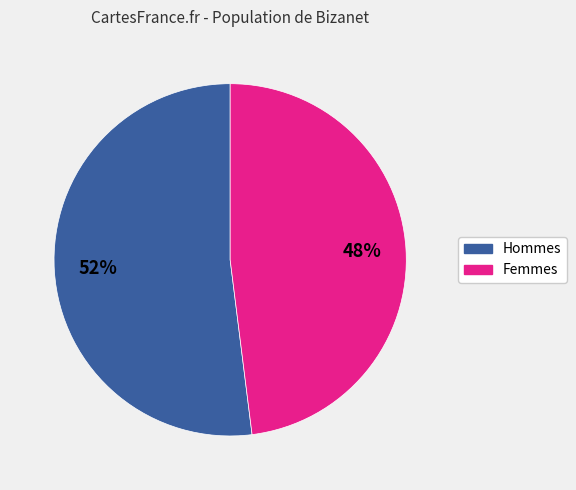

To the nearest percent, what is the difference between the largest and smallest slice percentages?

4%